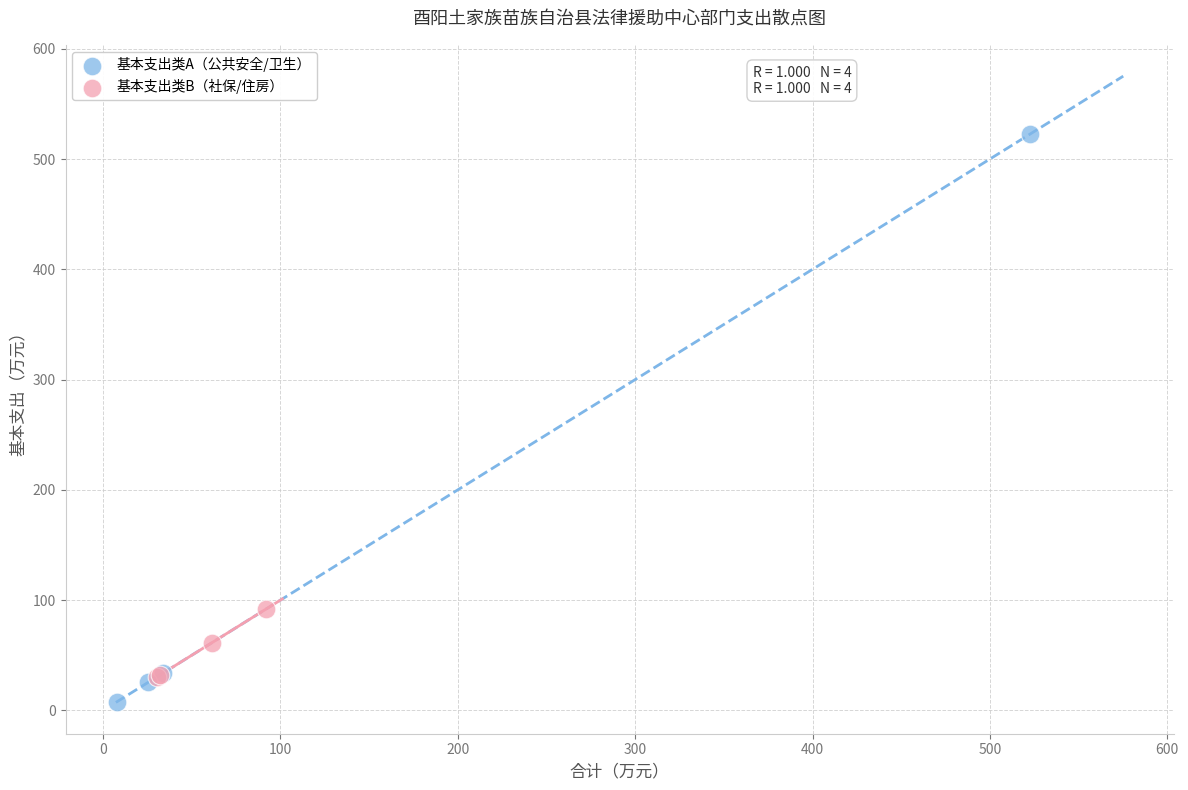

Which series has the largest Y range (max minus min)?

基本支出类A（公共安全/卫生）